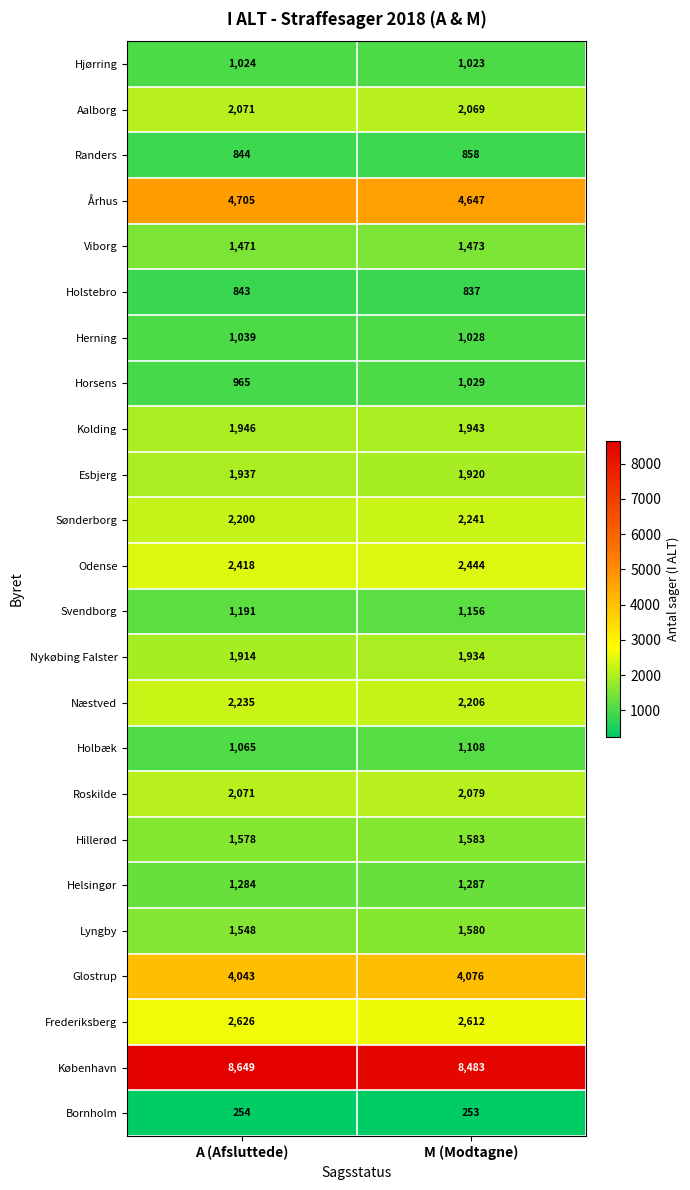

The Næstved series shows 2206 at M (Modtagne). True or false?

True